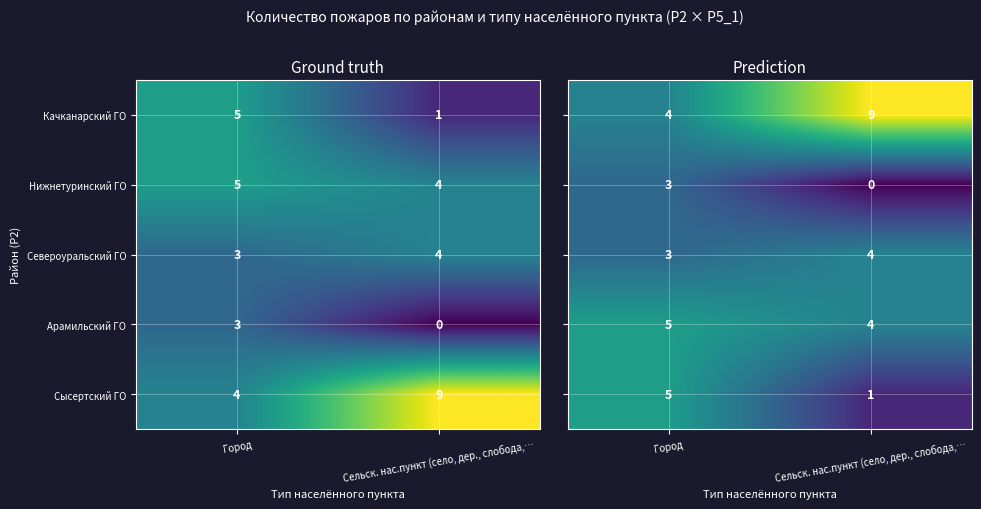

List the labels in order of Североуральский ГО value, largest first.

Сельск. нас.пункт (село, дер., слобода,…, Город